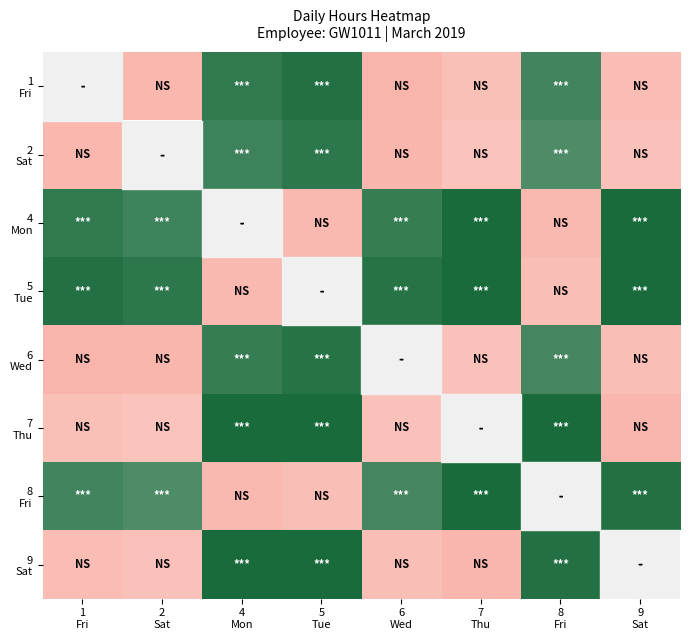

Between 9
Sat and 6
Wed, which is larger?

9
Sat